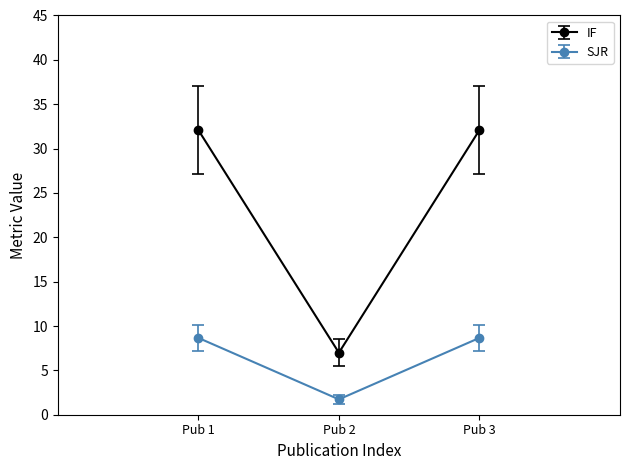

Which series changed the most between Pub 1 and Pub 2?

IF